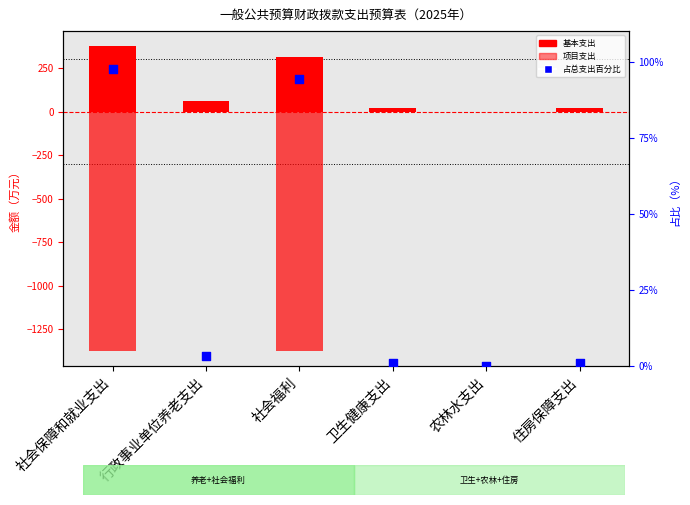

Is the value of 占总支出百分比 at 社会福利 greater than the value of 基本支出 at 社会保障和就业支出?

No